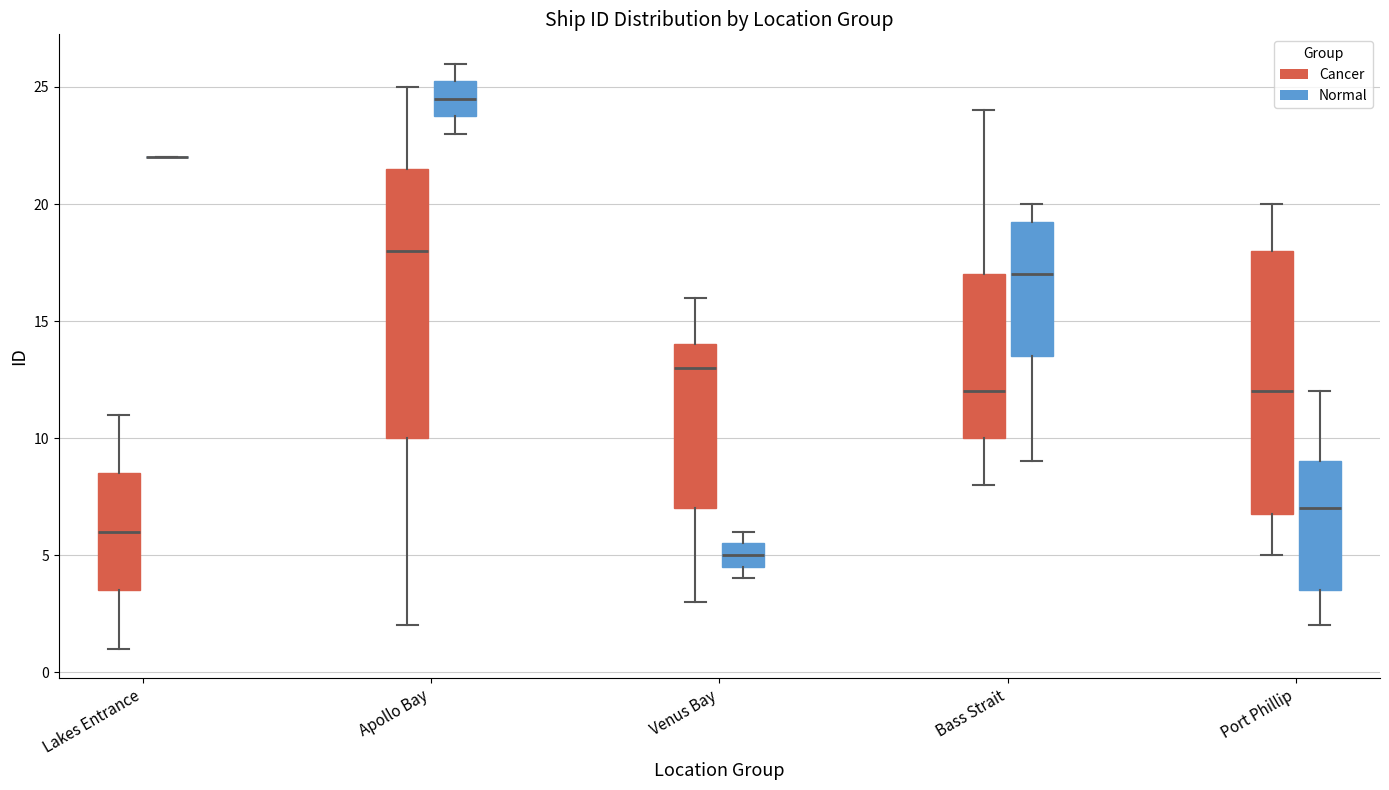

Reading left to right, transcribe this box plot: for each box, give where its median line is, the range the box spans, and where its two whiskers end, as read against the y-axis. The values are not printed on the chart, so give them approximately, as read against the axis.

Lakes Entrance (Cancer): median 6.0, box 3.5 to 8.5, whiskers 1.0 to 11.0
Lakes Entrance (Normal): box collapsed to a line at 22.0, whiskers 22.0 to 22.0
Apollo Bay (Cancer): median 18.0, box 10.0 to 21.5, whiskers 2.0 to 25.0
Apollo Bay (Normal): median 24.5, box 24.0 to 25.5, whiskers 23.0 to 26.0
Venus Bay (Cancer): median 13.0, box 7.0 to 14.0, whiskers 3.0 to 16.0
Venus Bay (Normal): median 5.0, box 4.5 to 5.5, whiskers 4.0 to 6.0
Bass Strait (Cancer): median 12.0, box 10.0 to 17.0, whiskers 8.0 to 24.0
Bass Strait (Normal): median 17.0, box 13.5 to 19.5, whiskers 9.0 to 20.0
Port Phillip (Cancer): median 12.0, box 7.0 to 18.0, whiskers 5.0 to 20.0
Port Phillip (Normal): median 7.0, box 3.5 to 9.0, whiskers 2.0 to 12.0